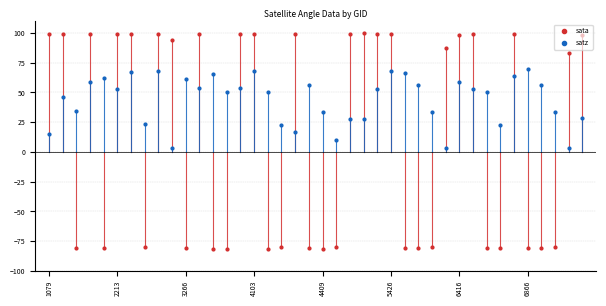

Which series reaches the maximum Y coordinate?

sata